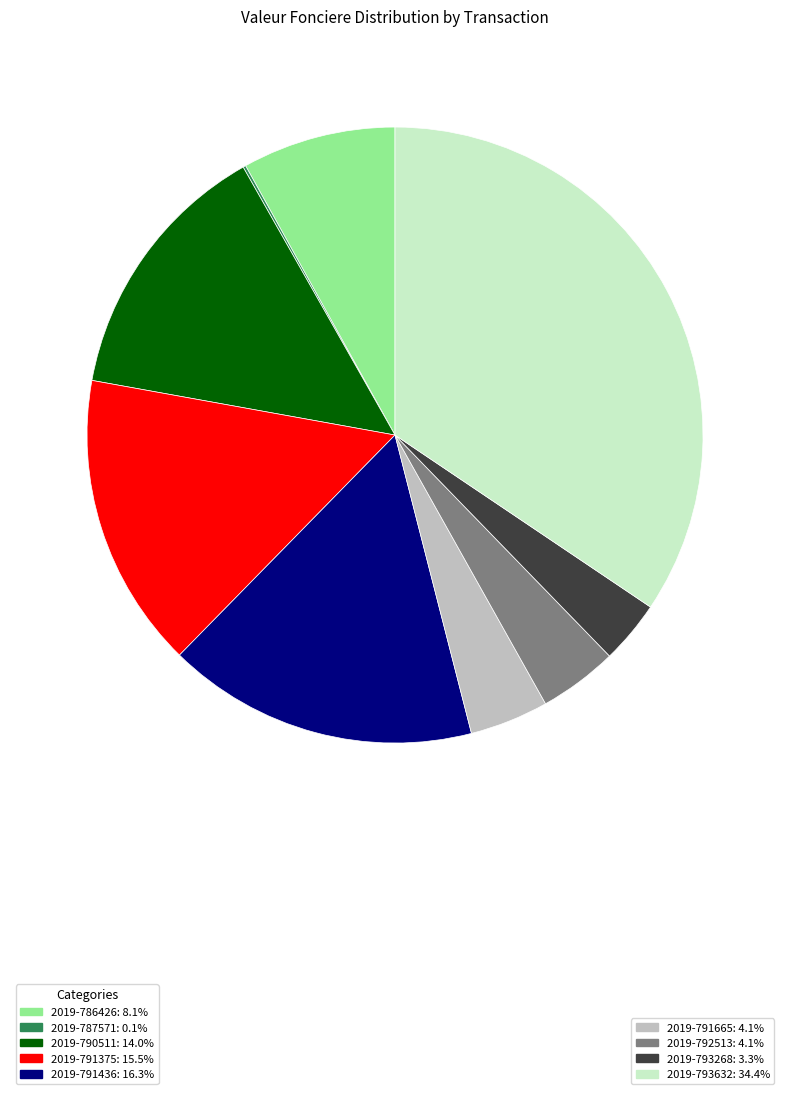

Is there any slice that represents more than half of the pie?

No